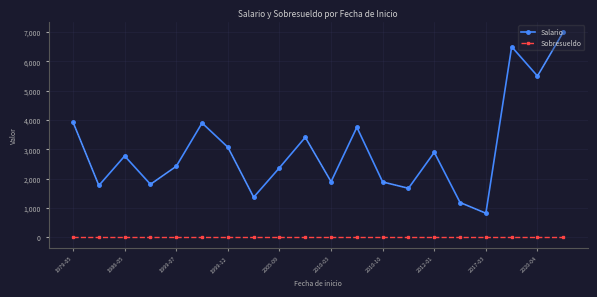

True or false: Salario and Sobresueldo intersect in this chart.

False